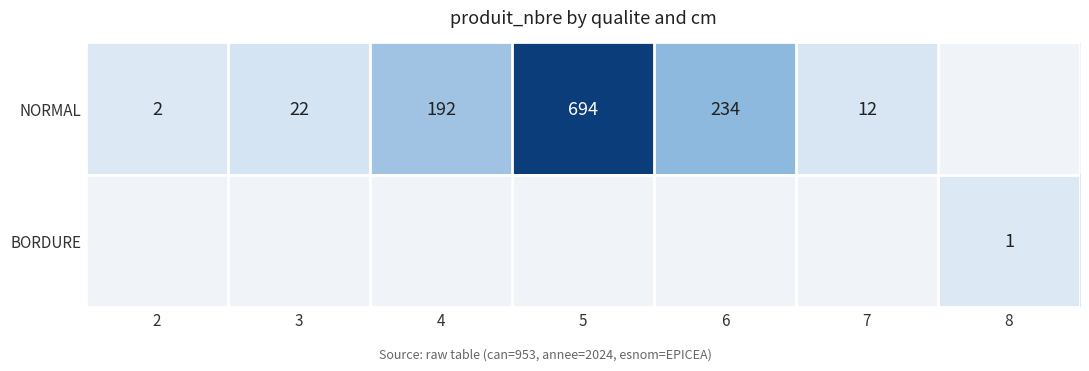

Is it true that NORMAL equals 234 at 6?

True